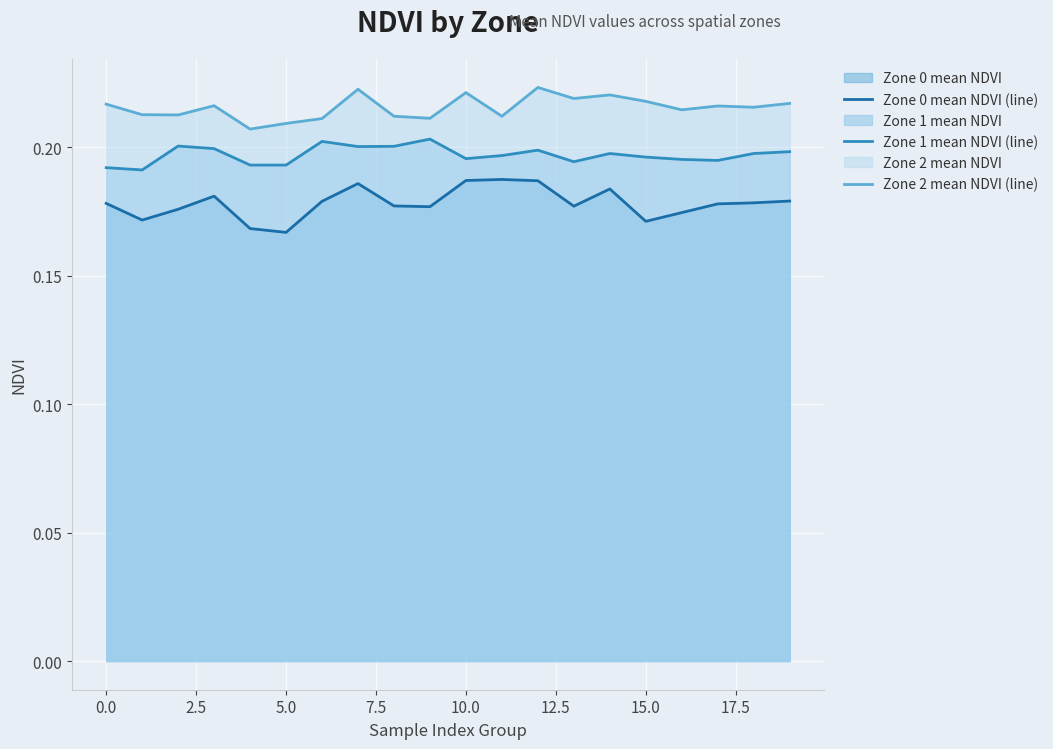

How many interior local valleys does the Zone 1 mean NDVI (line) series have?

5